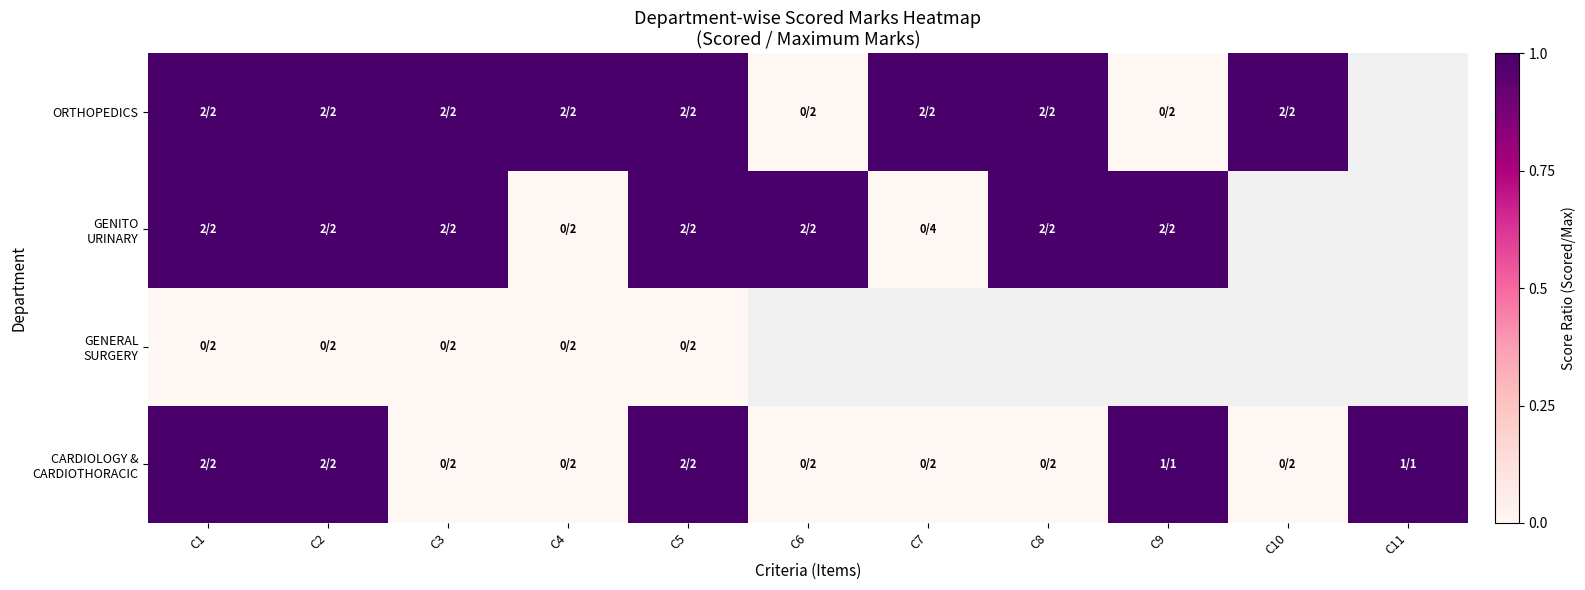

Is the value of CARDIOLOGY & CARDIOTHORACIC at C9 greater than the value of GENITO URINARY at C10?

No